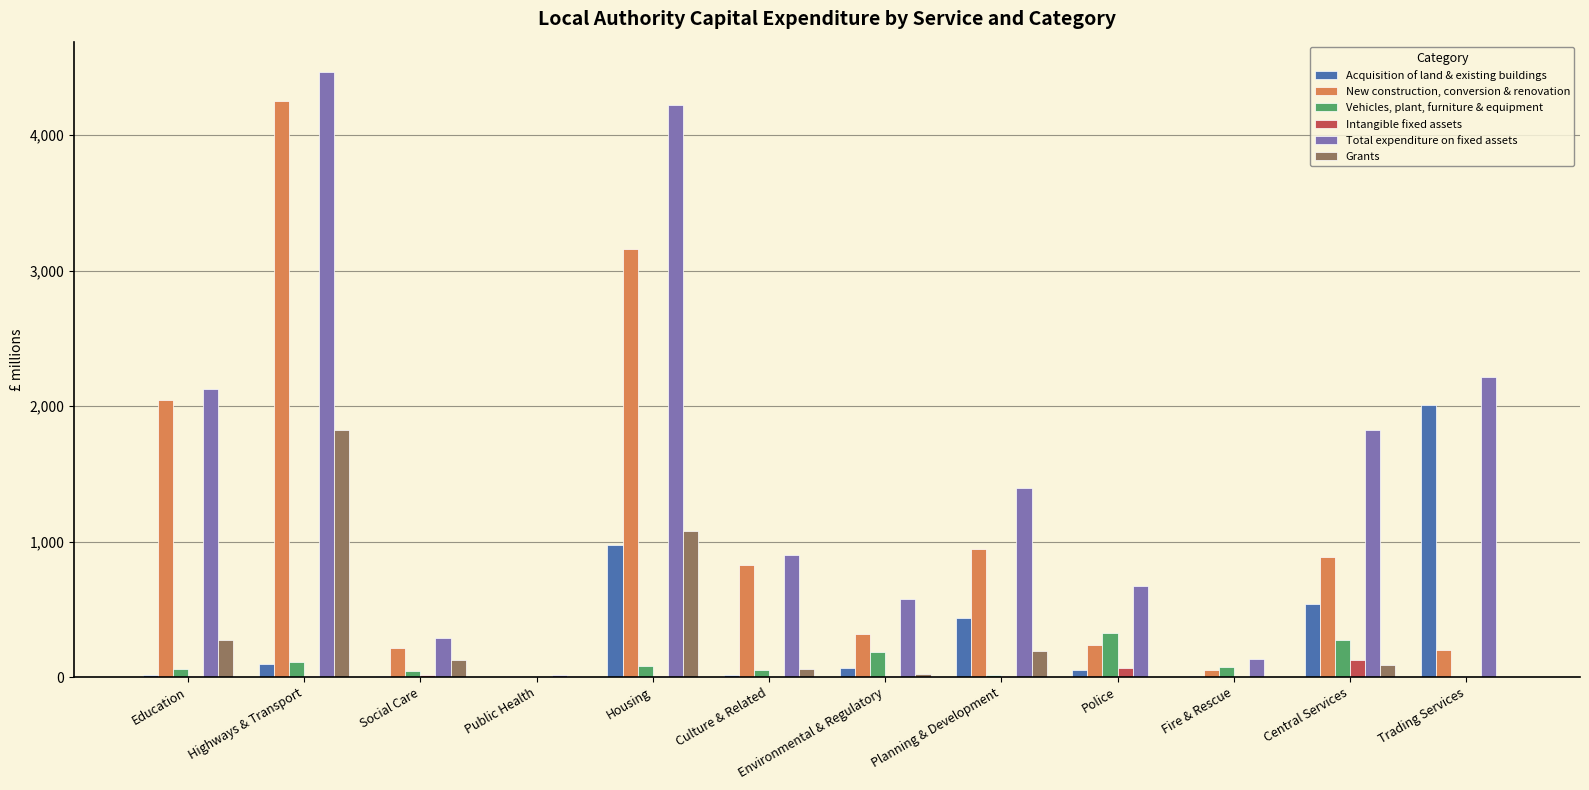

How many distinct data groups are displayed?

6